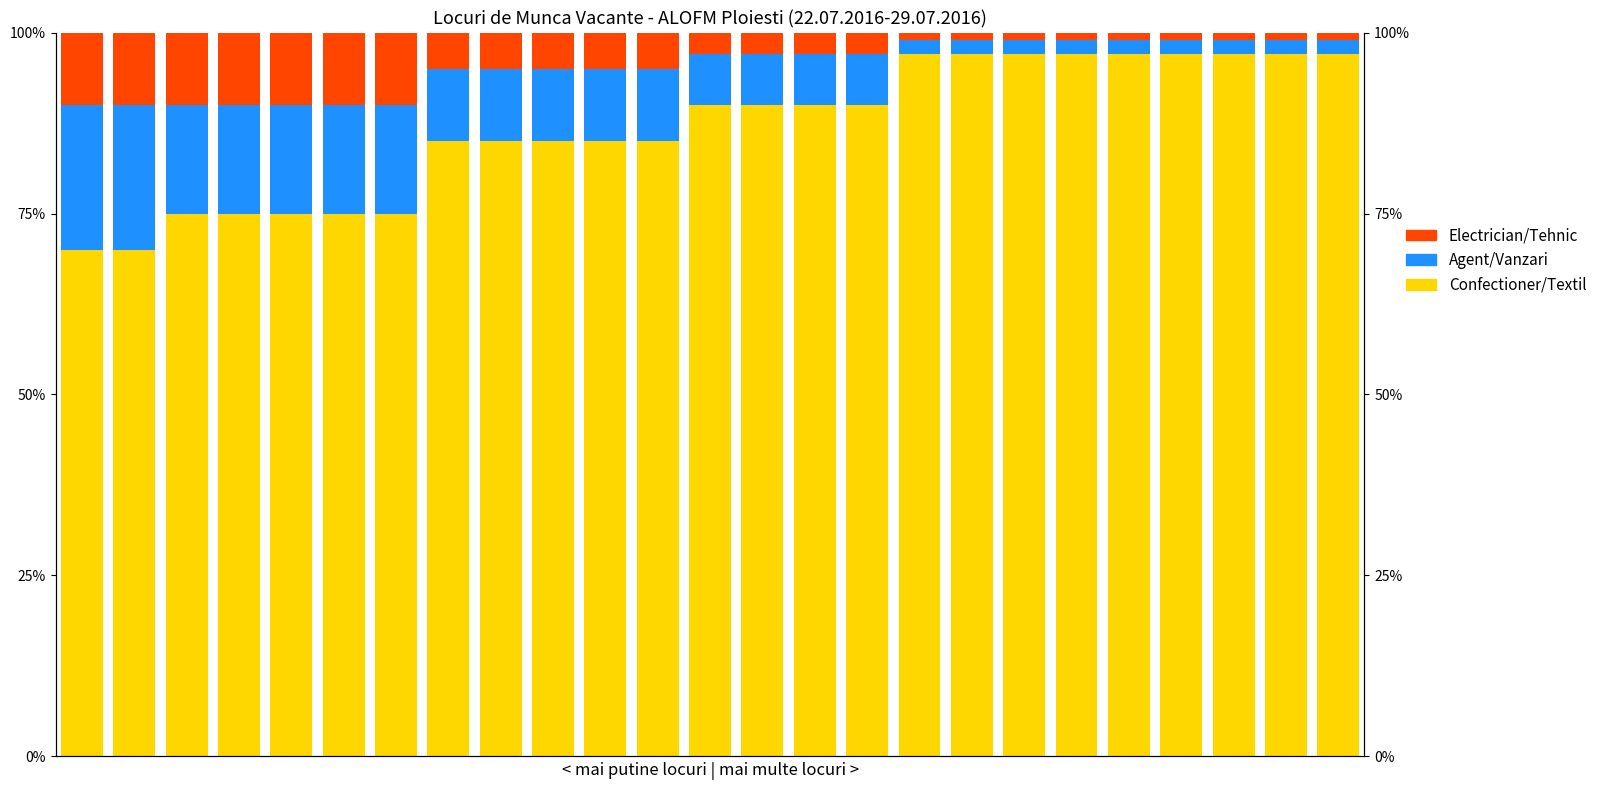

Between 3 and 1, which is larger?

3